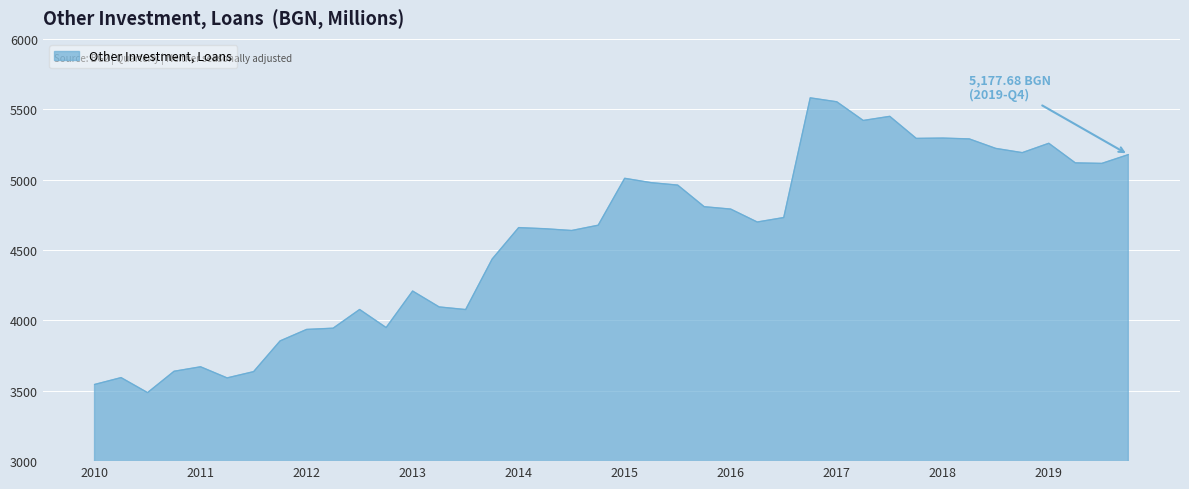

What is the minimum value shown in the chart?

3487.0